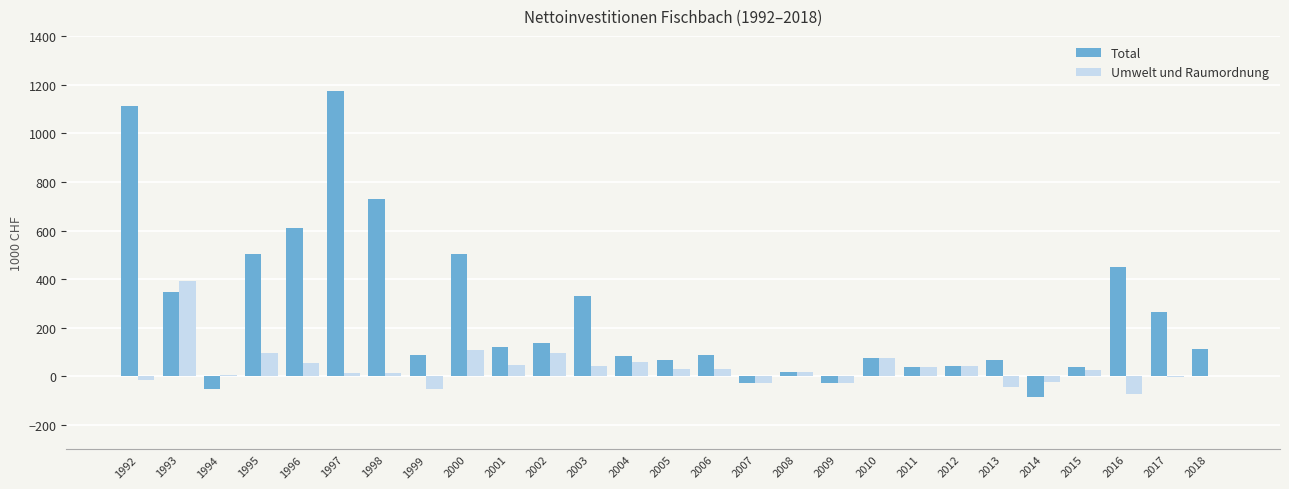

How many groups of bars are there?

27